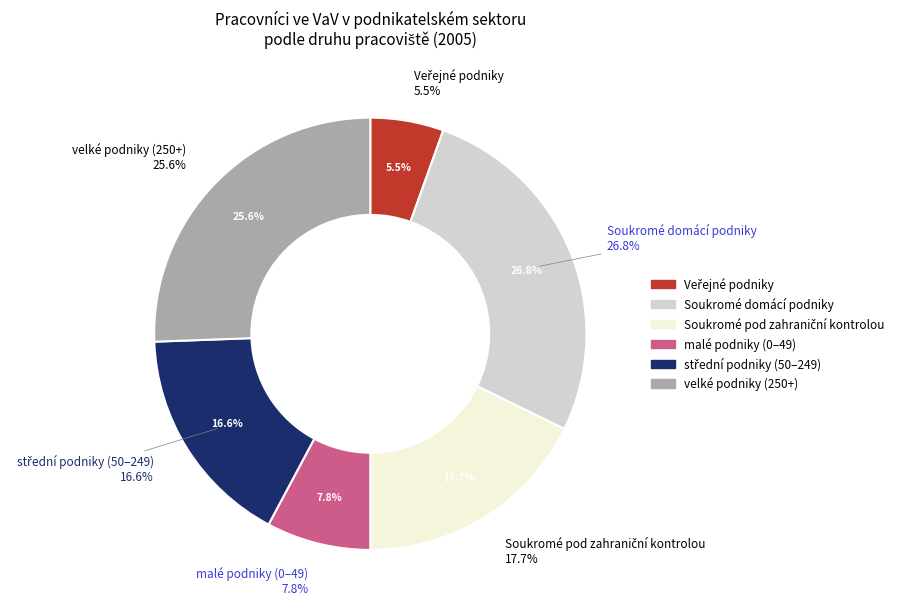

Which category accounts for the majority?

Soukromé domácí podniky